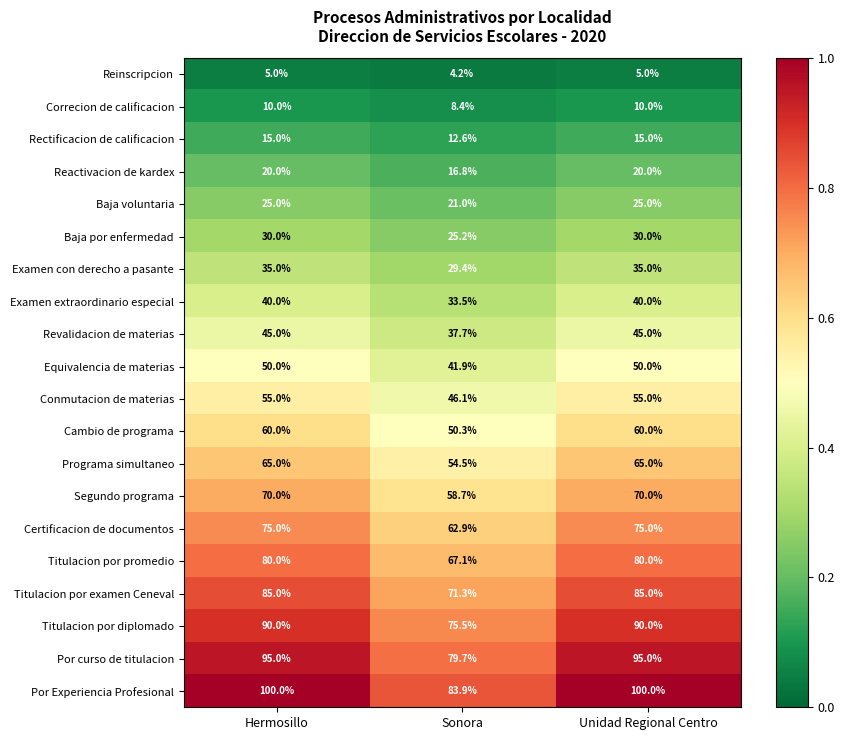

How many distinct data groups are displayed?

20